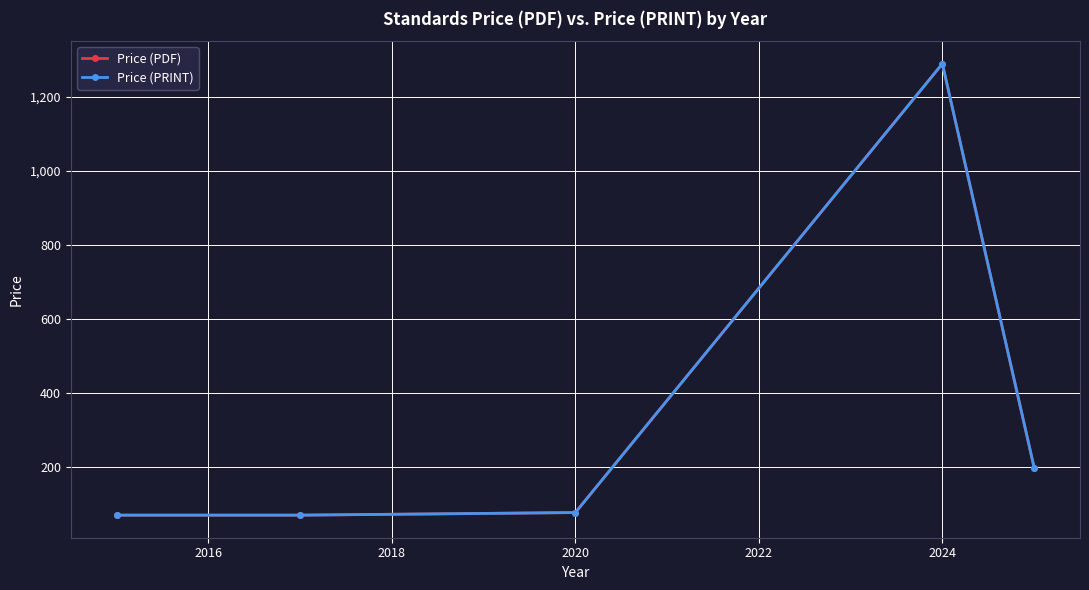

What is the sum of all Price (PRINT) values?

1701.3